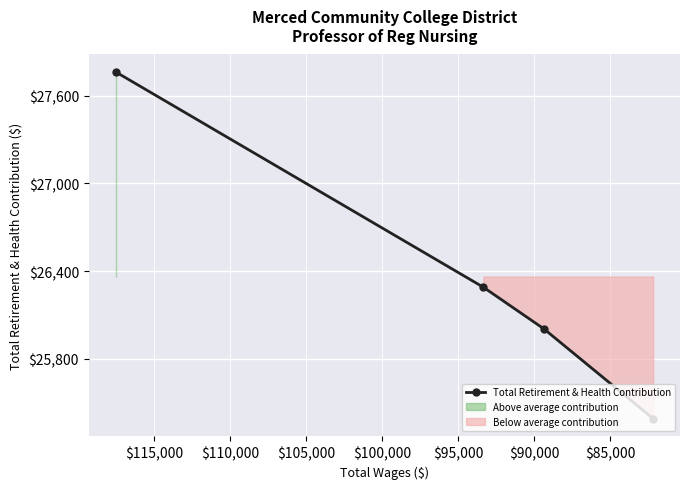

Is it true that the value at $80,000 is 14193?

False